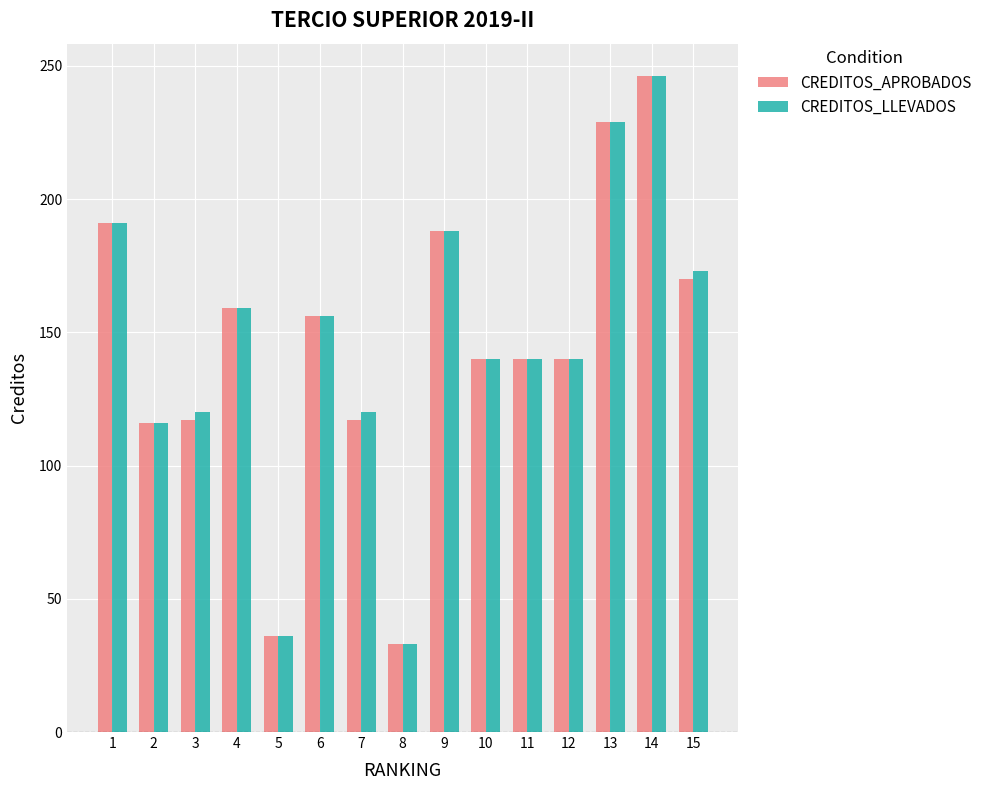

Is it true that CREDITOS_LLEVADOS equals 98 at 15?

False